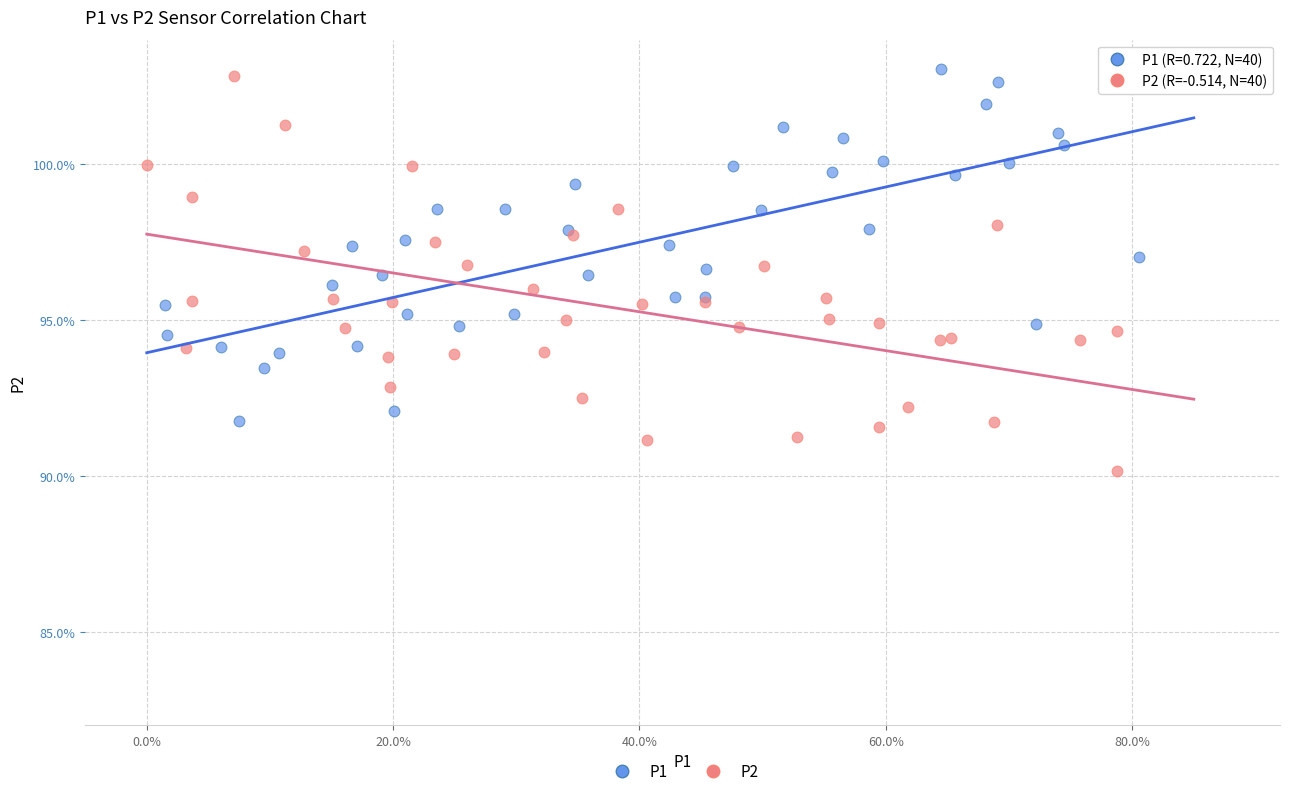

Which series contains the highest Y value?

P1